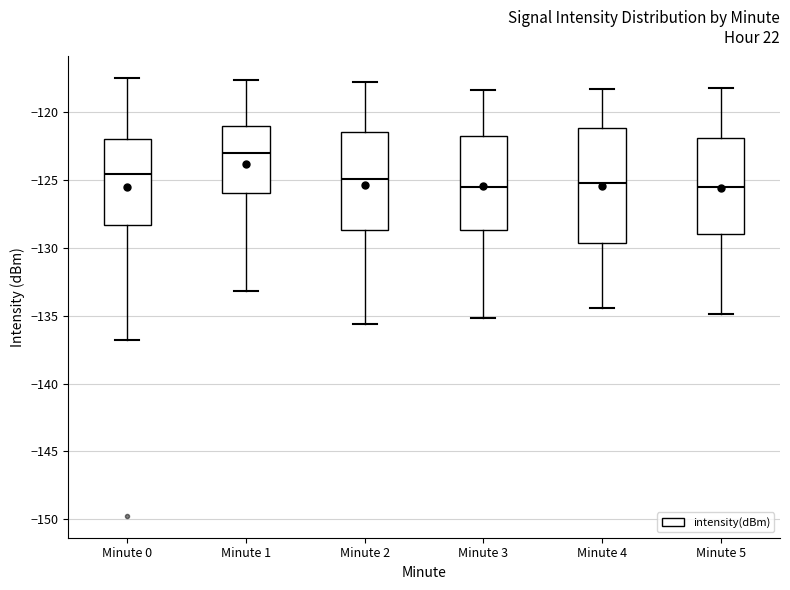

Where does the lower whisker of the box for Minute 4 end on the y-axis? The values are not printed on the chart, so give them approximately, as read against the axis.

-134.5